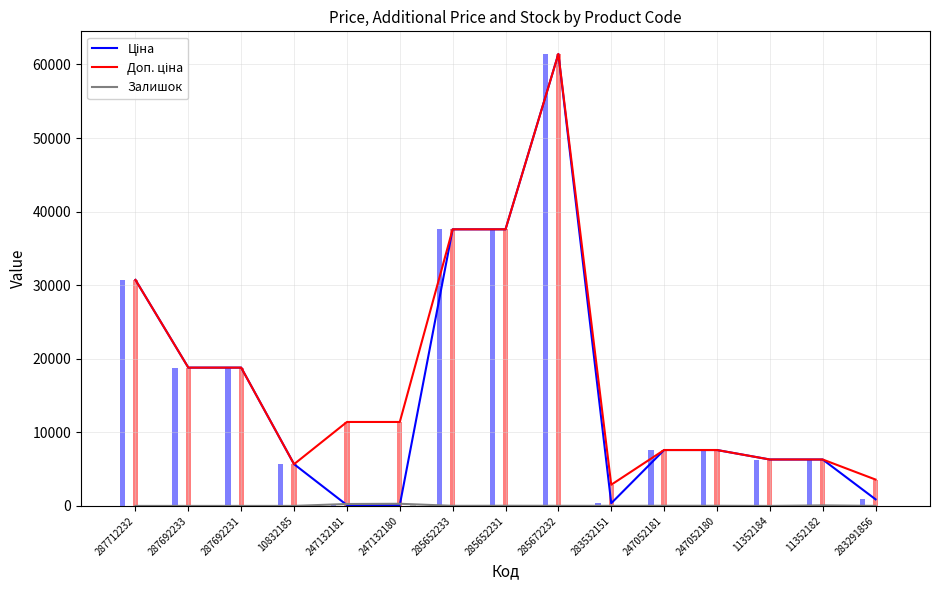

List the labels in order of Залишок value, largest first.

247132180, 247132181, 11352182, 285652231, 247052180, 247052181, 285672232, 283532151, 285652233, 283291856, 10832185, 11352184, 287712232, 287692233, 287692231